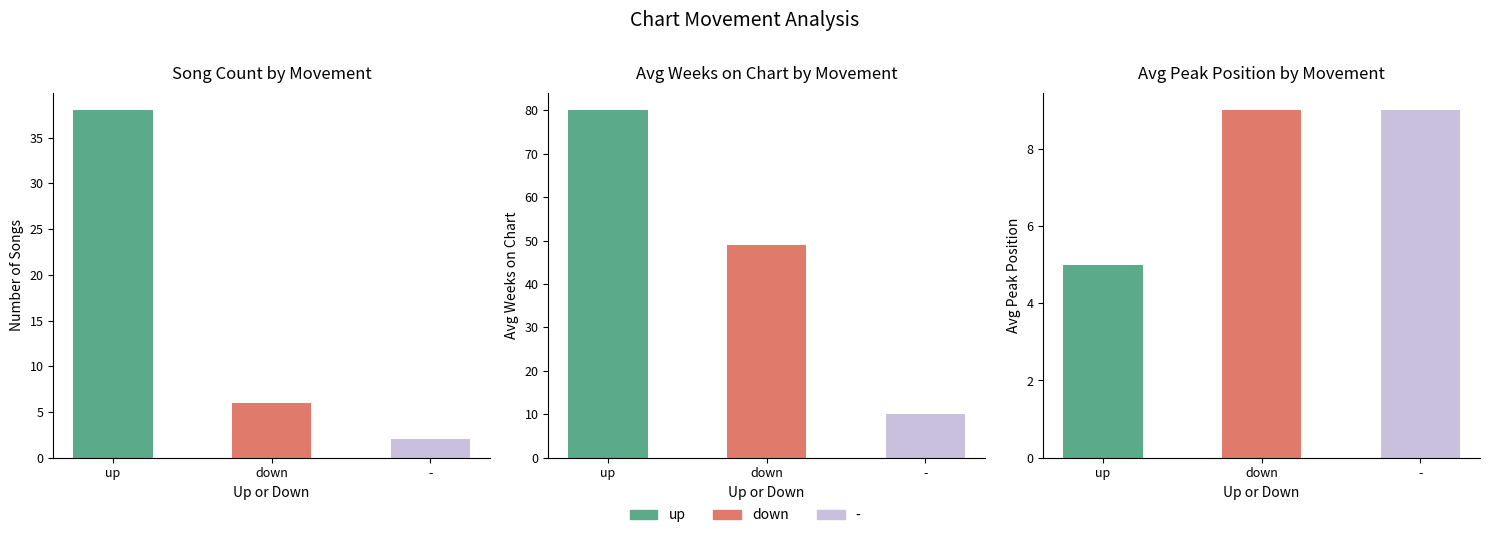

What is the maximum value shown in the chart?

38